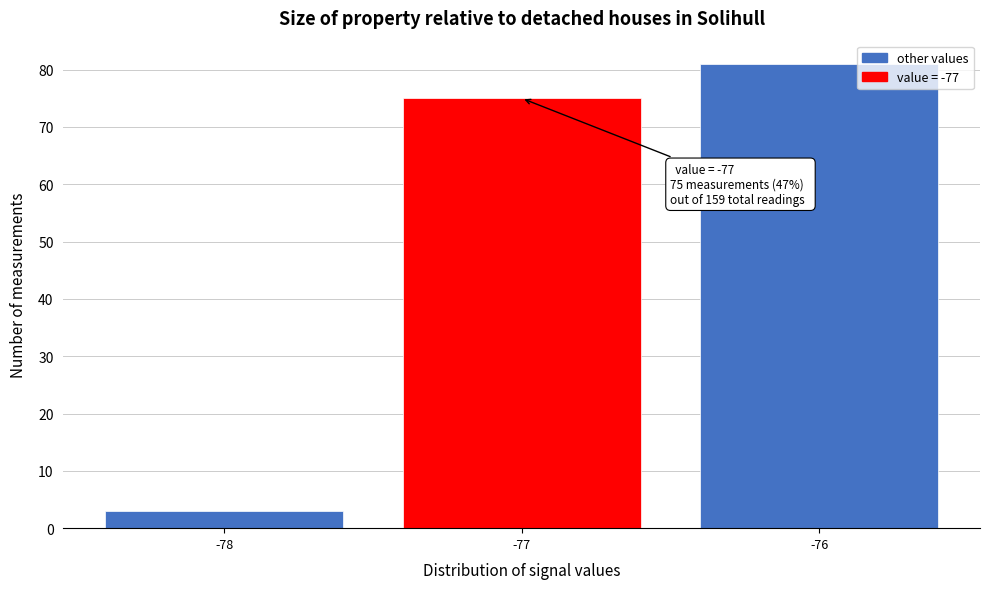

Reading right to left, what are all the values shown in this chart?

81	75	3